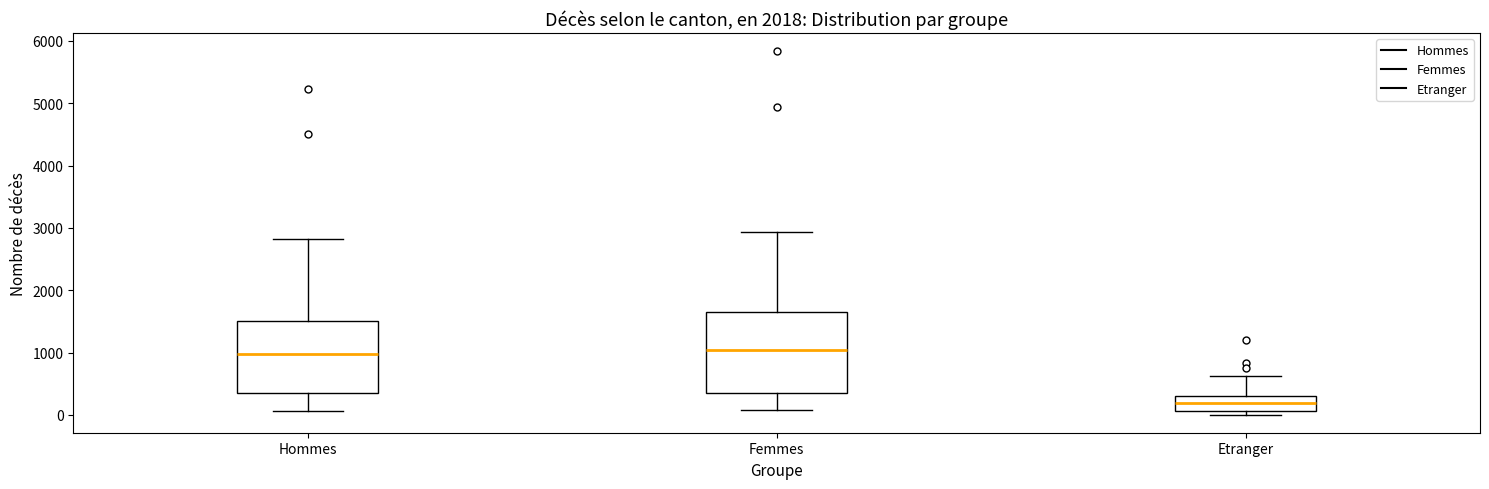

Comparing the boxes themselves (not the whiskers), which one is the tallest?

Femmes